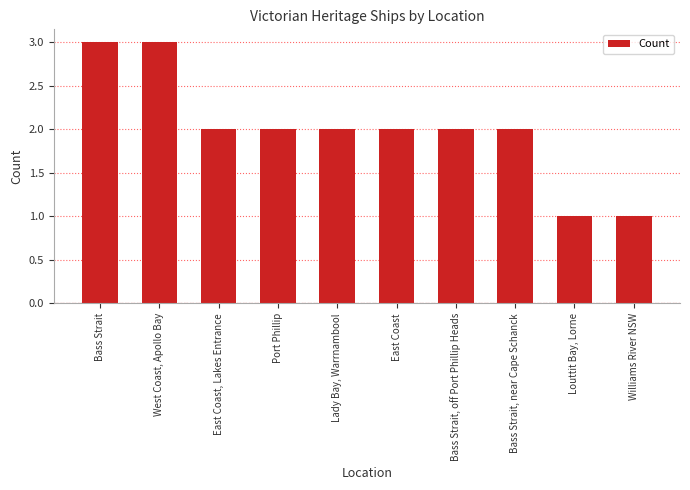

Is it true that the value at East Coast is 1?

False